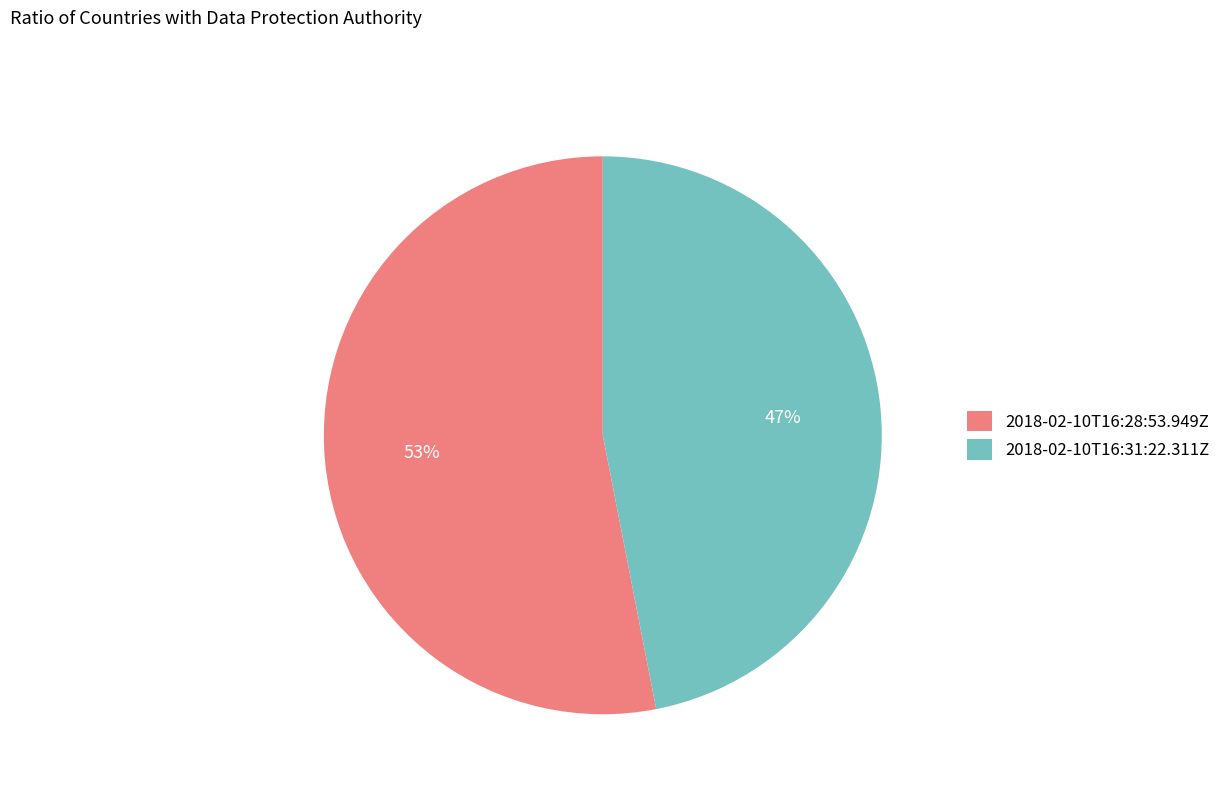

Does 2018-02-10T16:31:22.311Z account for over 50% of the chart?

No